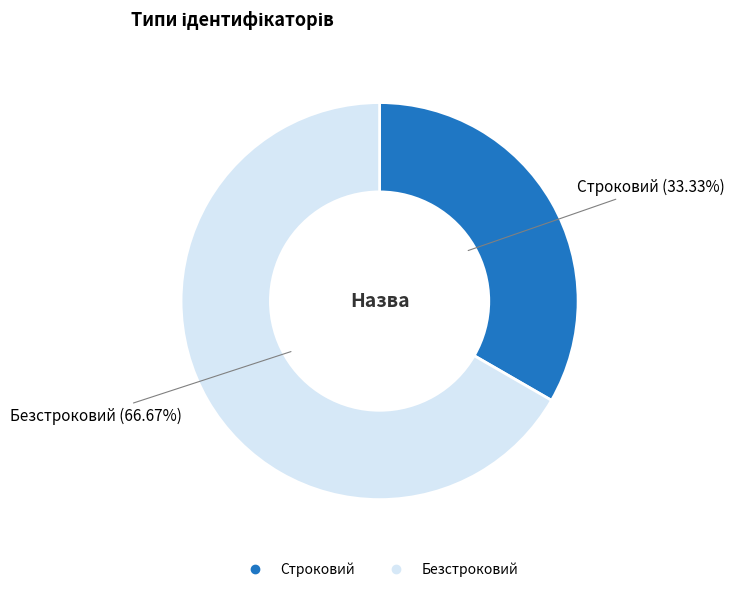

True or false: Безстроковий accounts for 76% of the total.

False